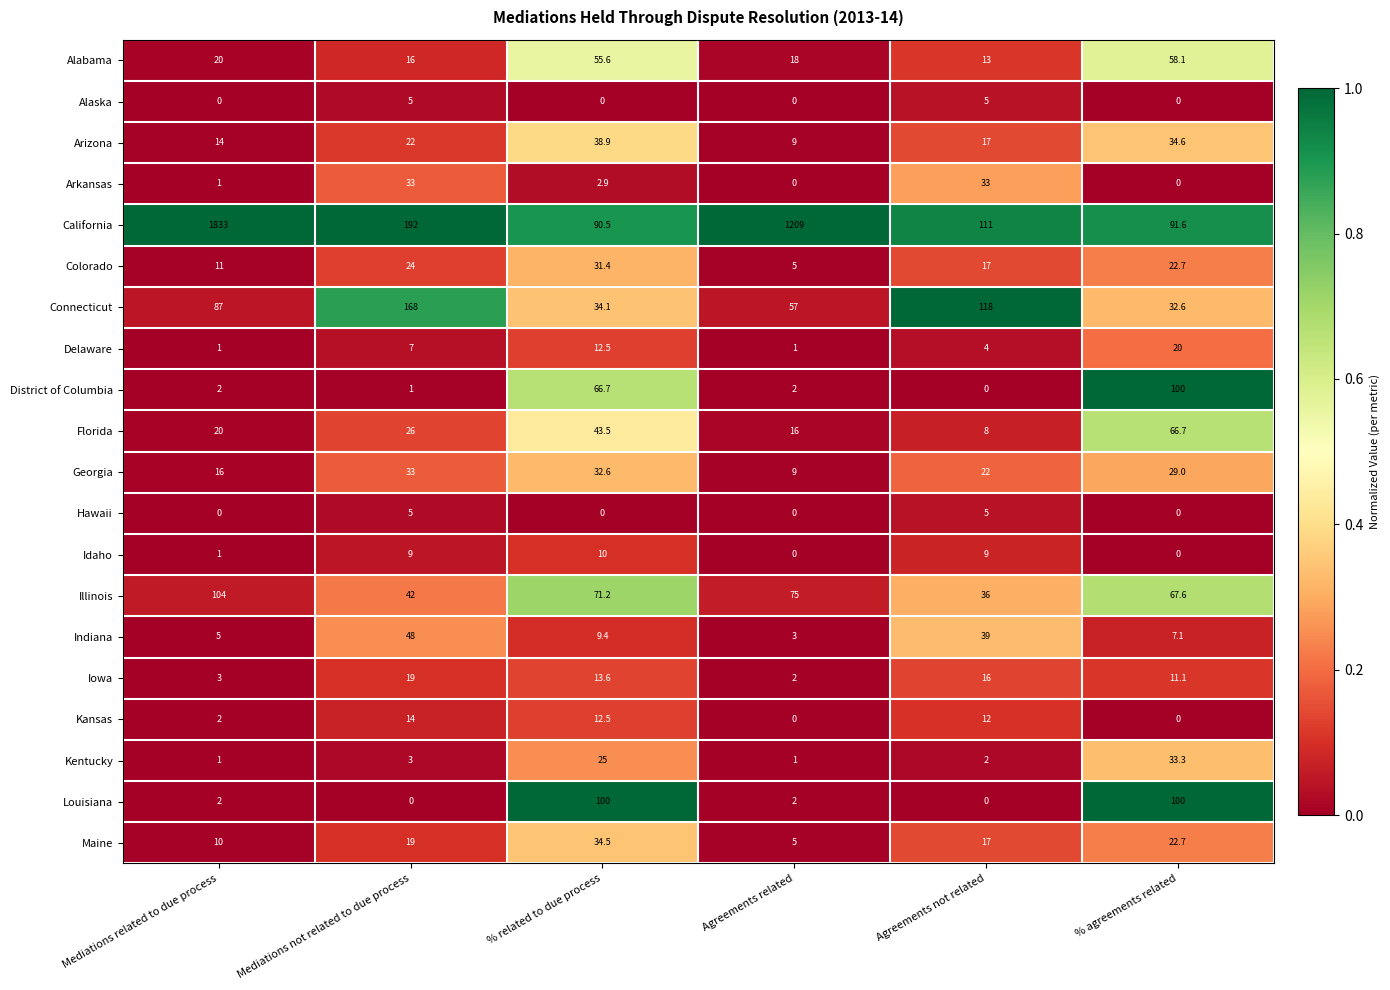

Which series has the largest range (max minus min)?

California